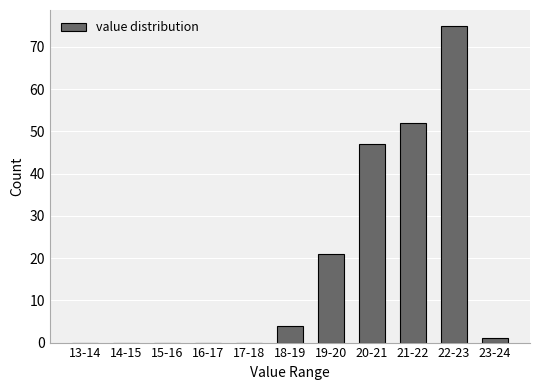

Reading left to right, extract all data points from this chart.

13-14=0	14-15=0	15-16=0	16-17=0	17-18=0	18-19=4	19-20=21	20-21=47	21-22=52	22-23=75	23-24=1